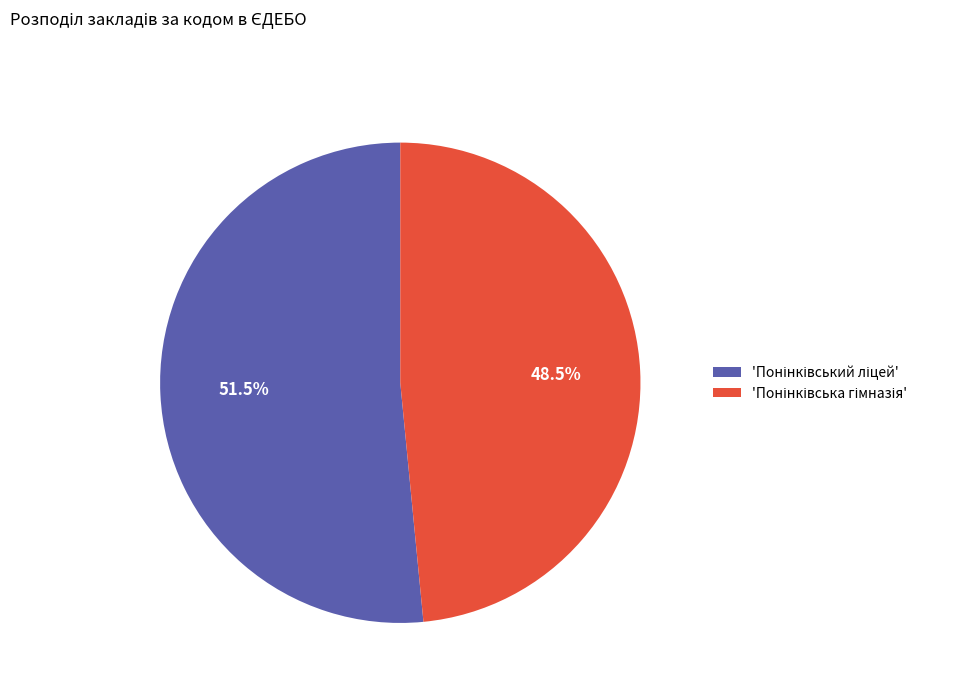

Count the number of slices in the pie.

2